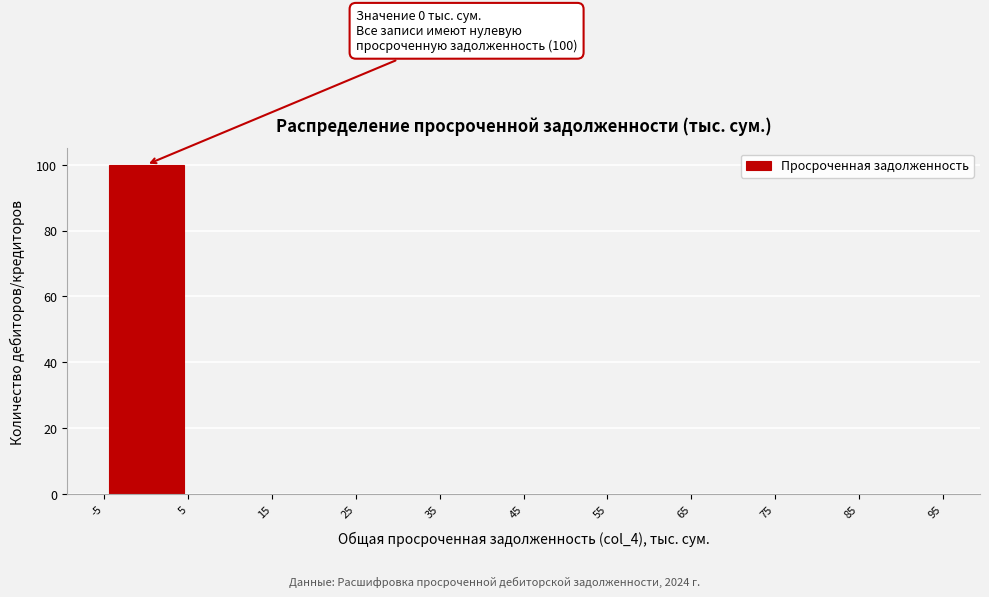

Which range on the x-axis has the tallest bar?

-5 to 5